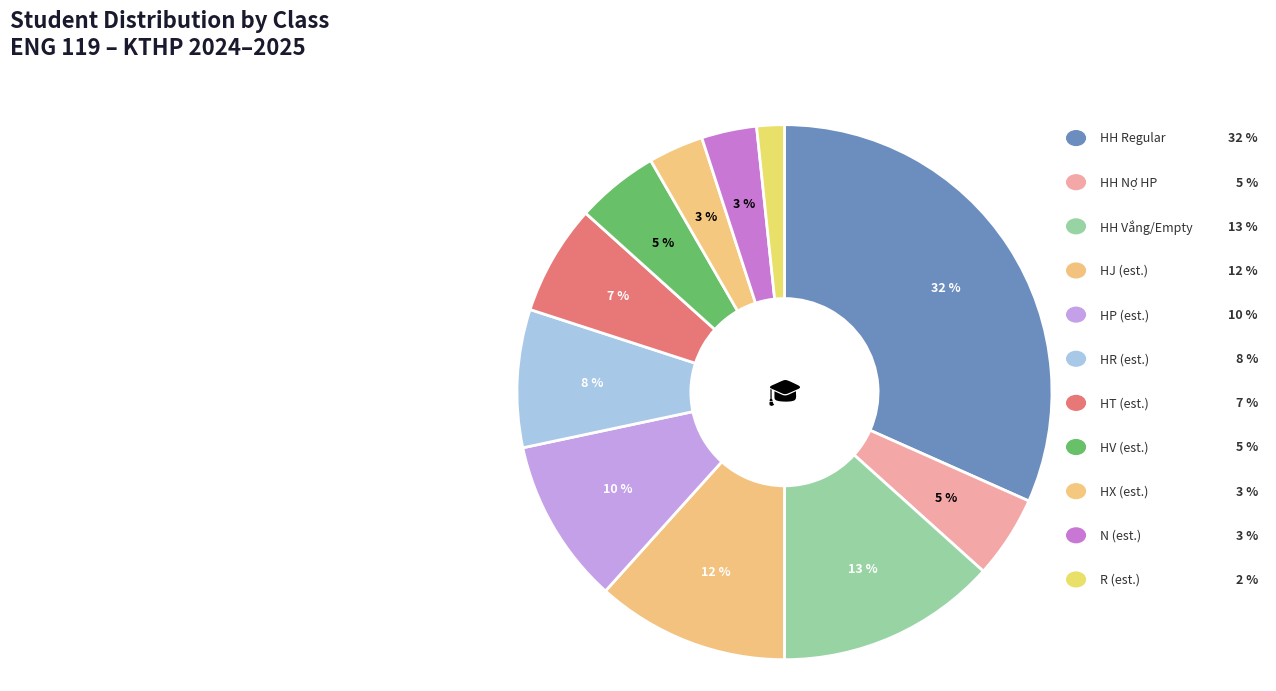

Is there any slice that represents more than half of the pie?

No